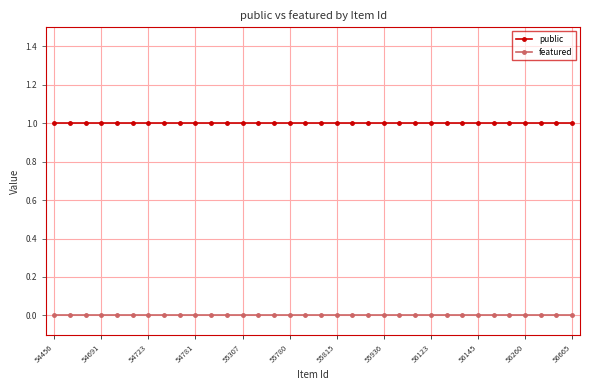

True or false: public and featured cross at least once.

False